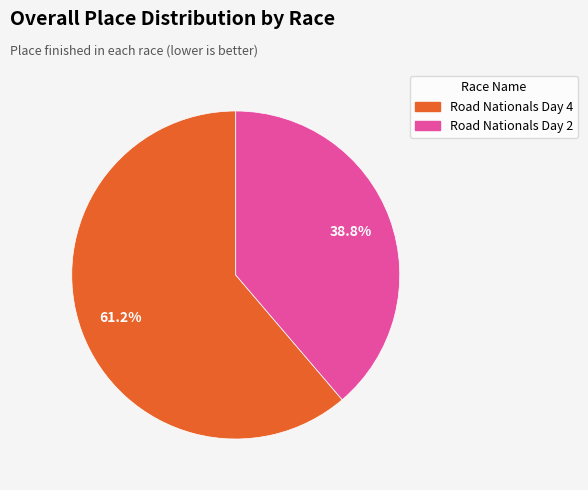

Approximately how many times larger is the value at Road Nationals Day 4 compared to Road Nationals Day 2?

1.6